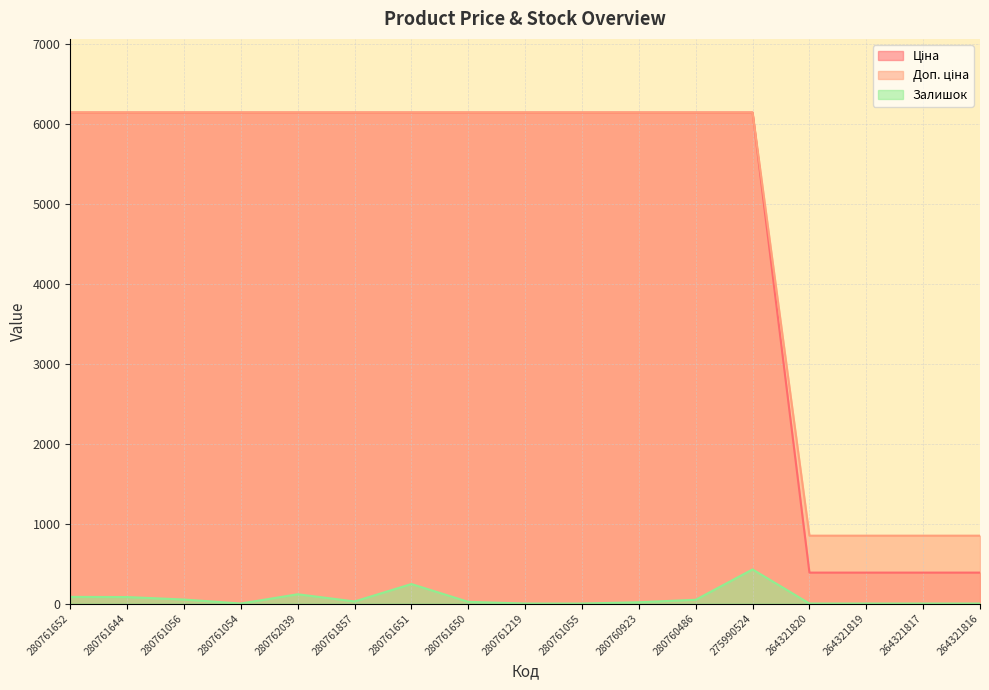

Which has a higher value, 264321817 or 264321819?

264321817